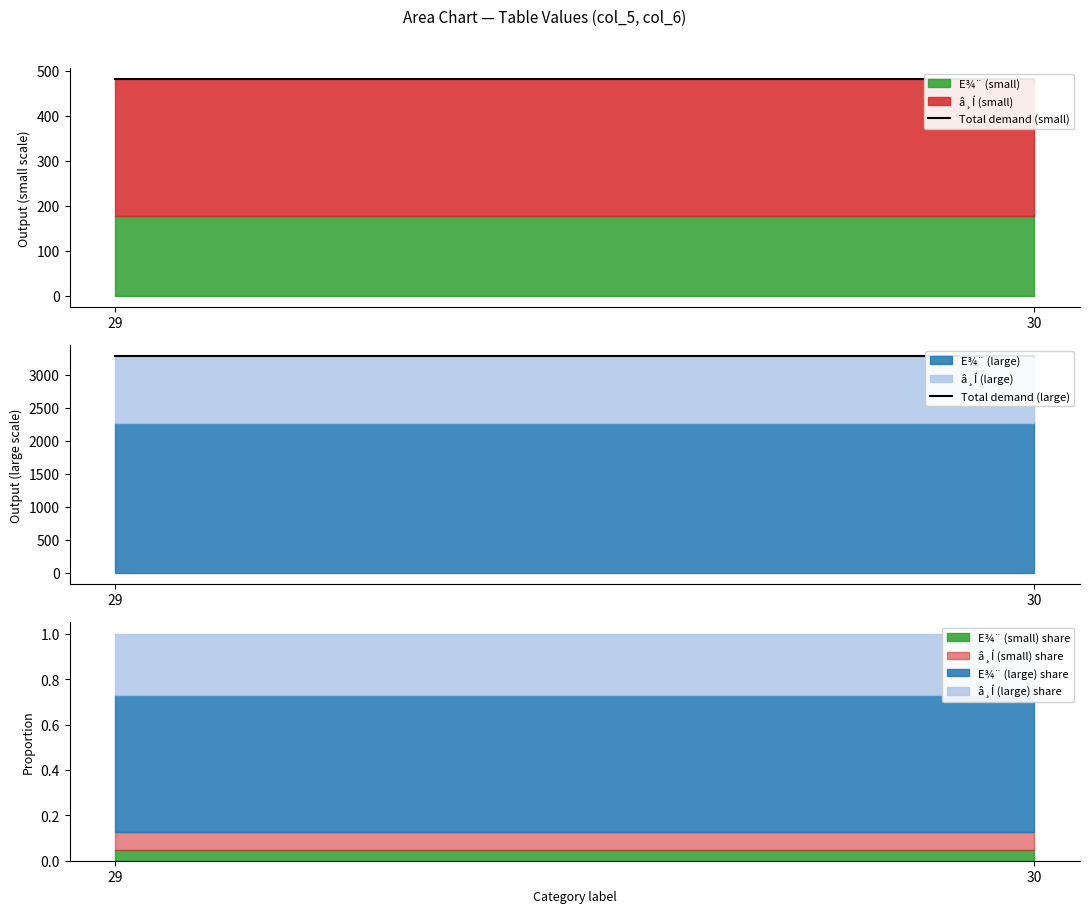

What is the highest value of the Total demand (small) series?

482